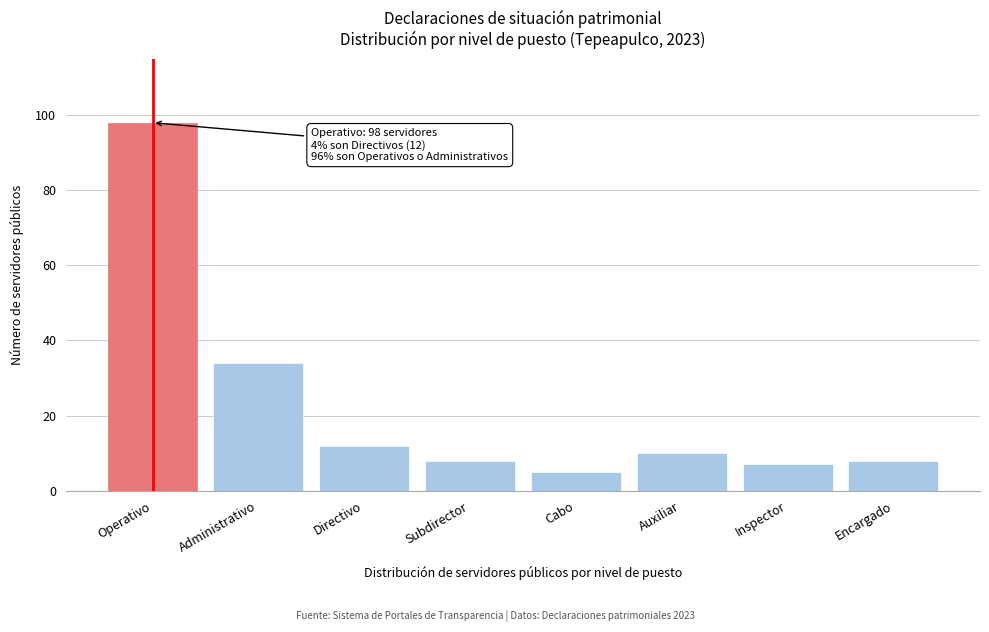

Reading right to left, extract all data points from this chart.

Encargado=8	Inspector=7	Auxiliar=10	Cabo=5	Subdirector=8	Directivo=12	Administrativo=34	Operativo=98